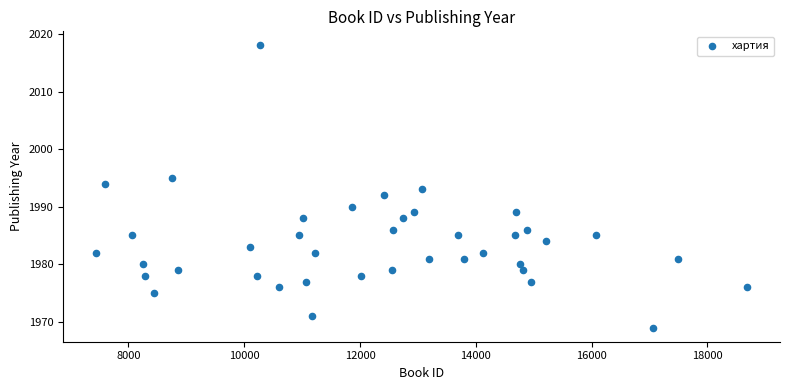

What is the range of Y values (max minus min)?

49